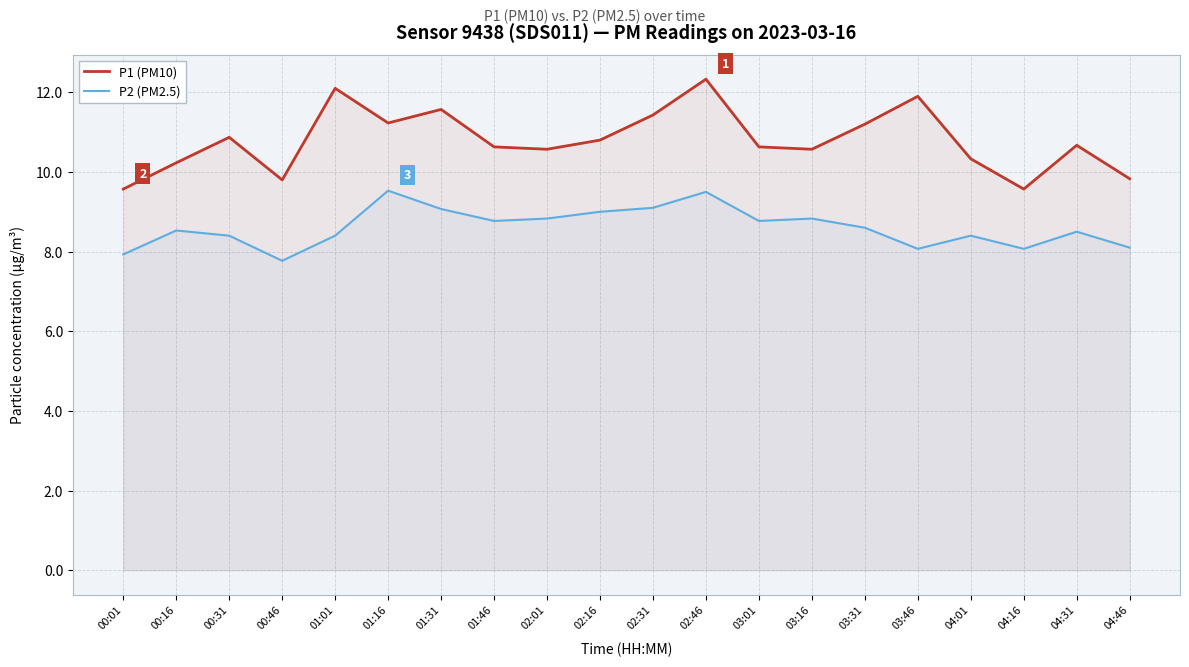

What is the minimum value shown in the chart?

7.8